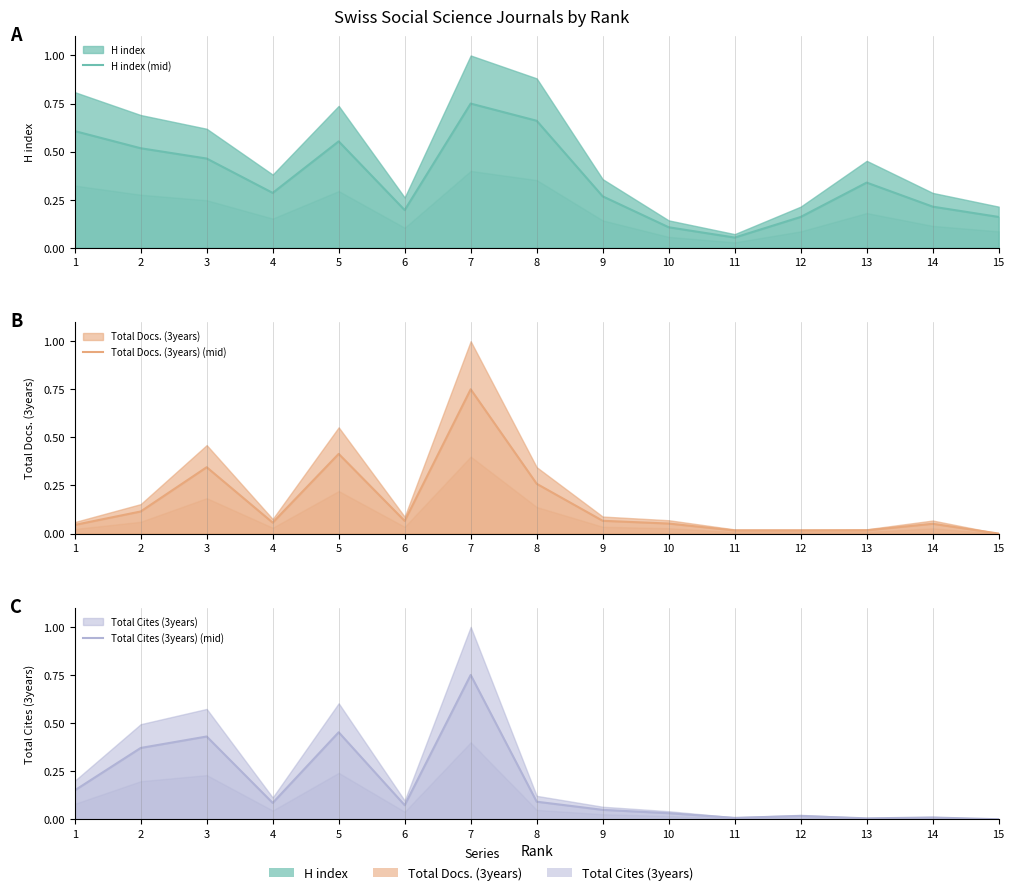

How many categories are shown in the chart?

15